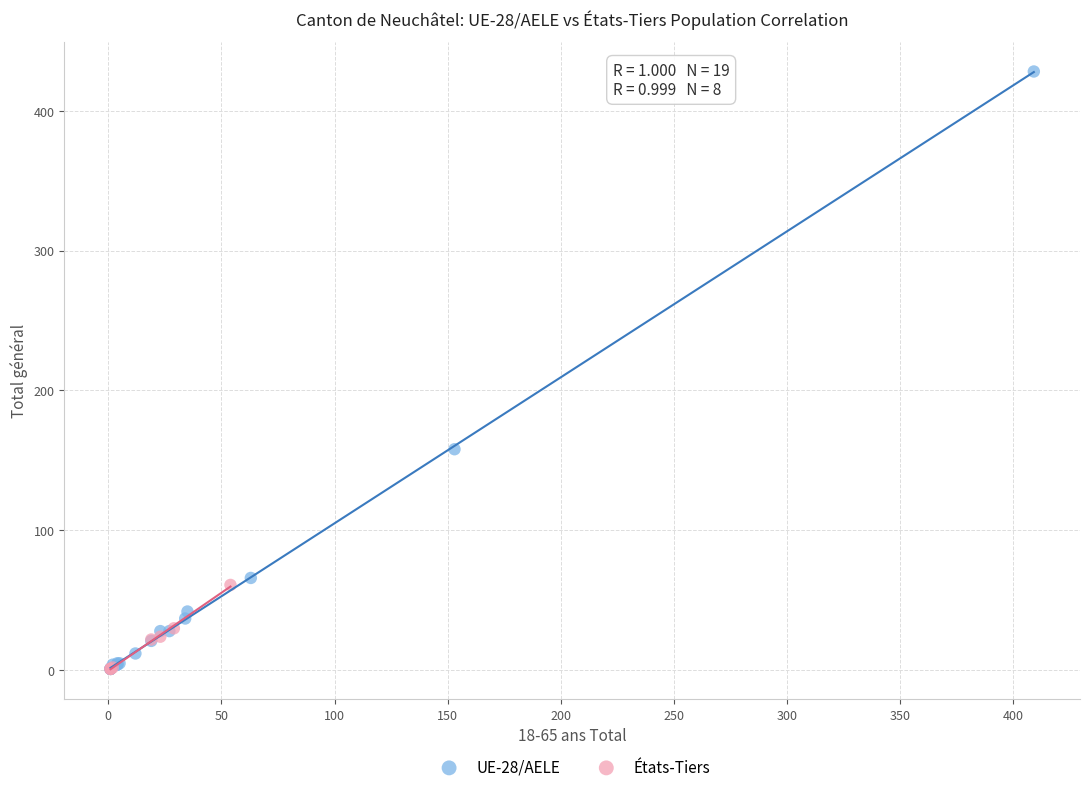

Which series has the largest Y range (max minus min)?

UE-28/AELE